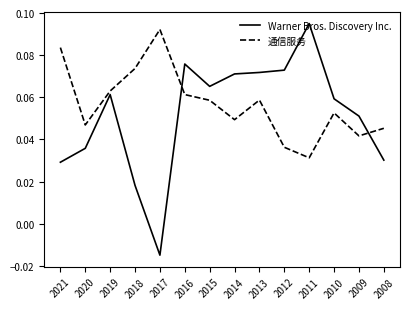

At which category is the sum across all series the highest?

2016